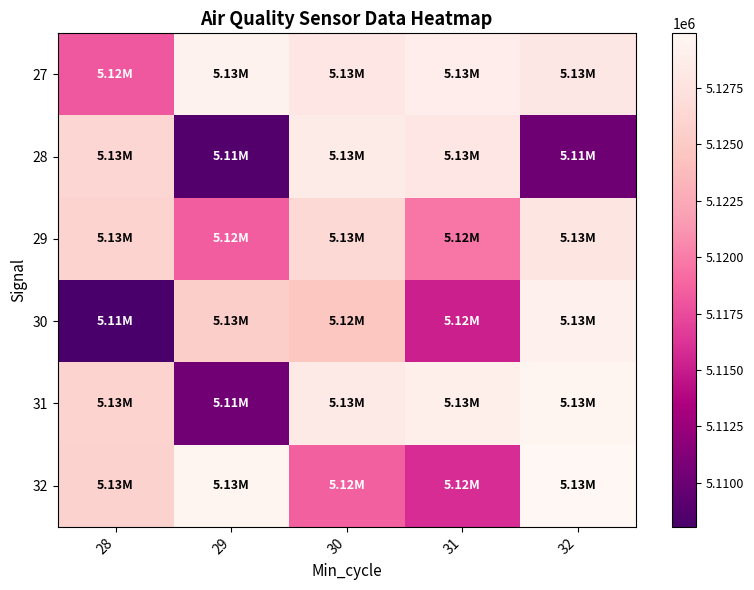

Between 30 and 31, which series saw the biggest shift?

30